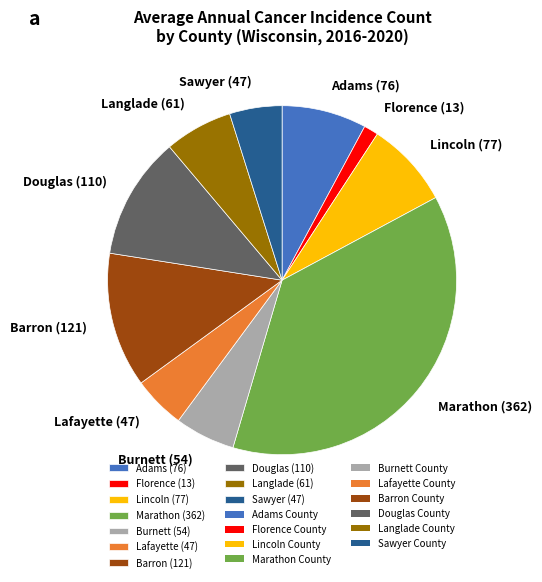

How many slices are in this pie chart?

10